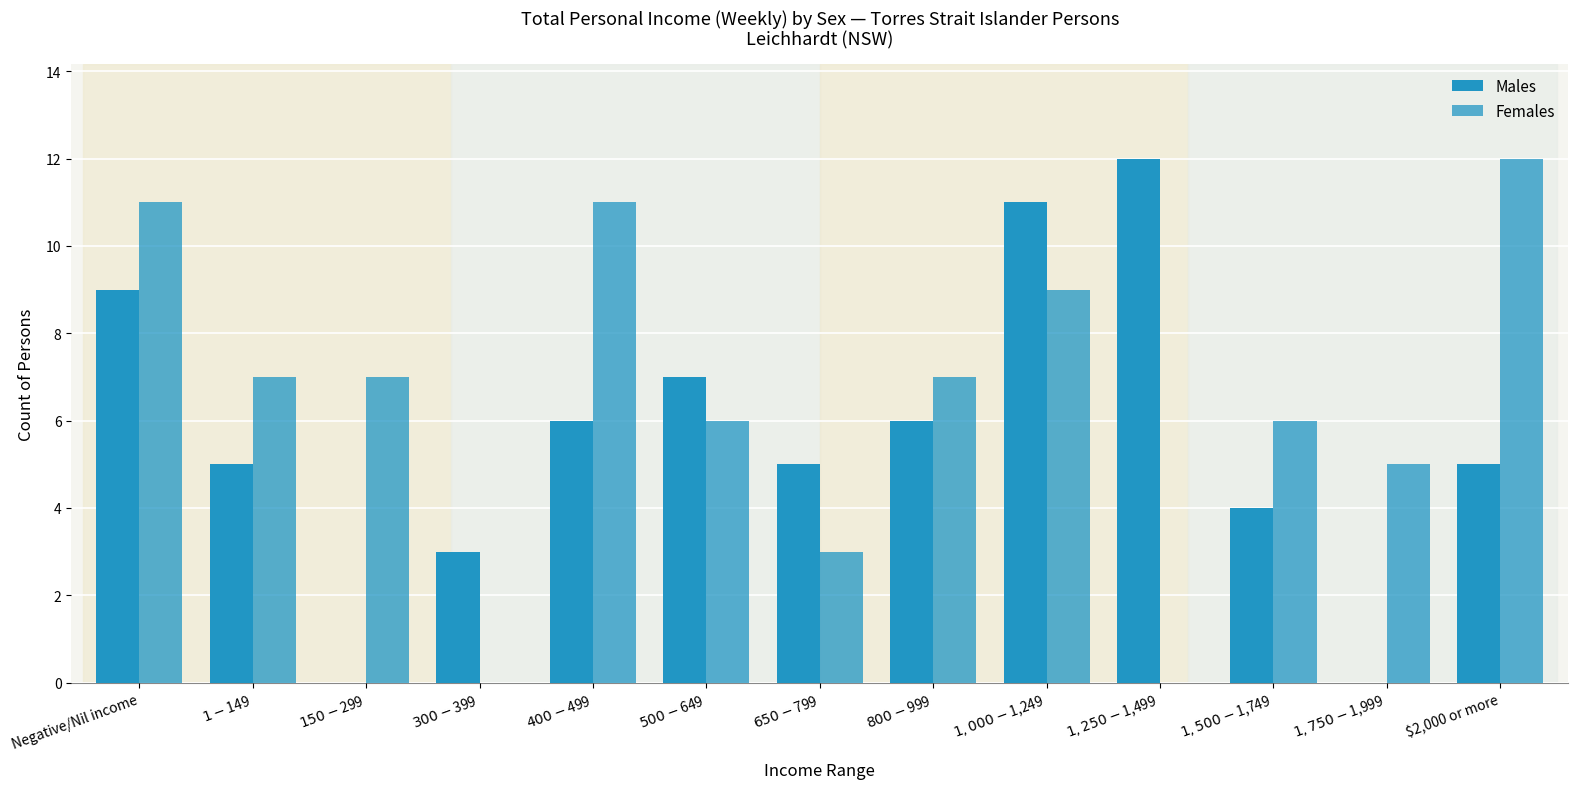

How many distinct data groups are displayed?

2